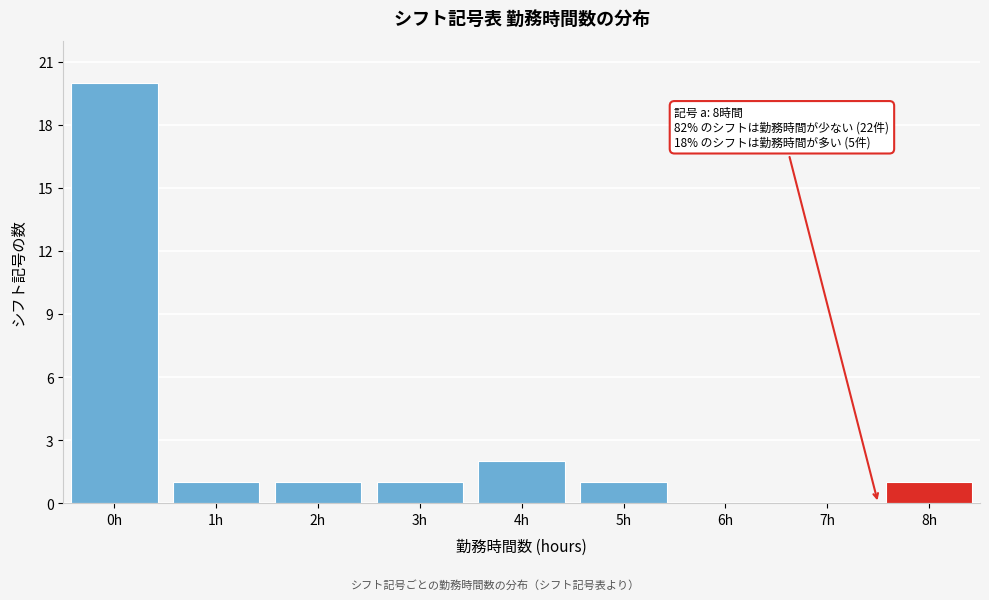

Reading left to right, list all the values displayed in this chart.

0h=20	1h=1	2h=1	3h=1	4h=2	5h=1	6h=0	7h=0	8h=1